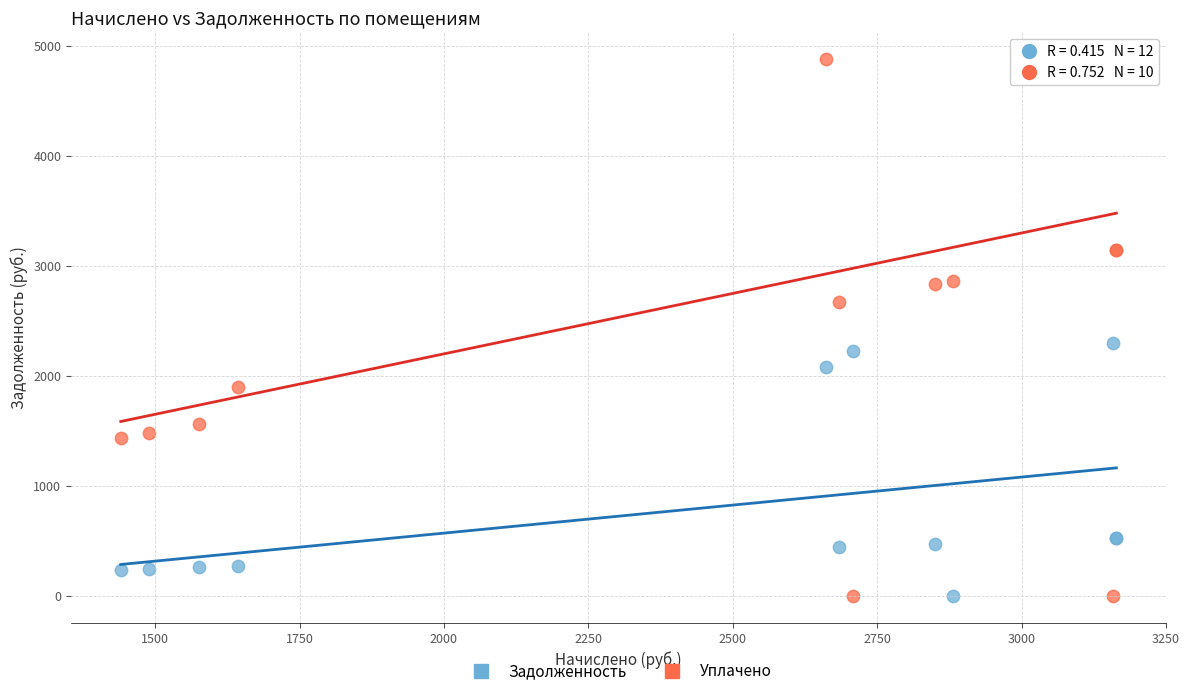

Which series has the widest spread of Y values?

Уплачено